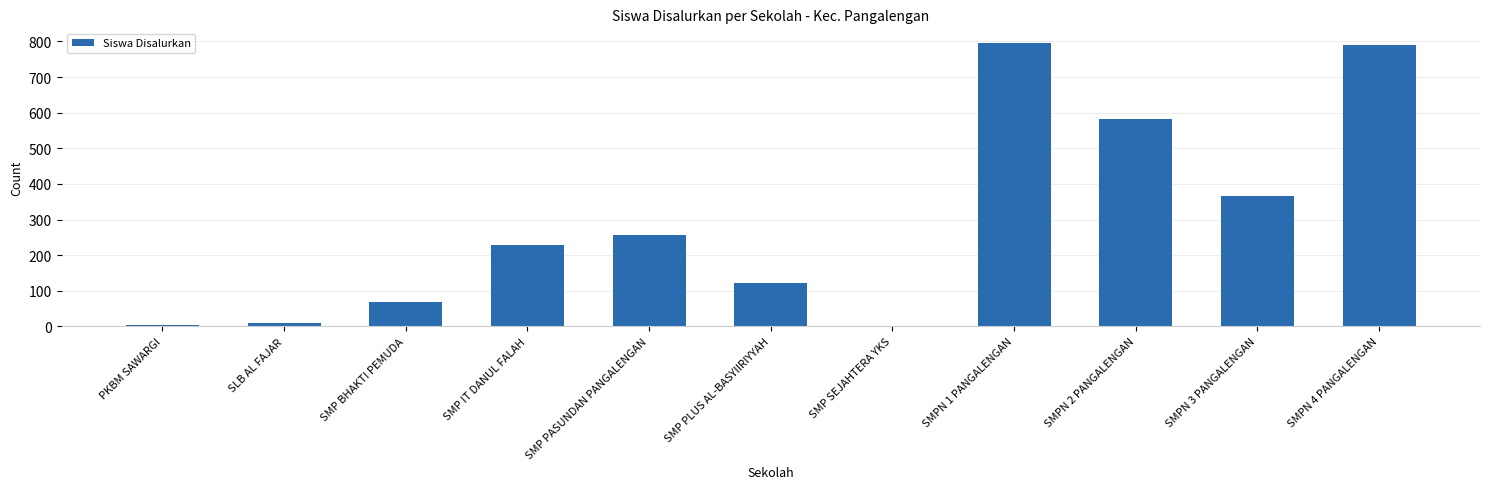

What is the sum of all values?

3228